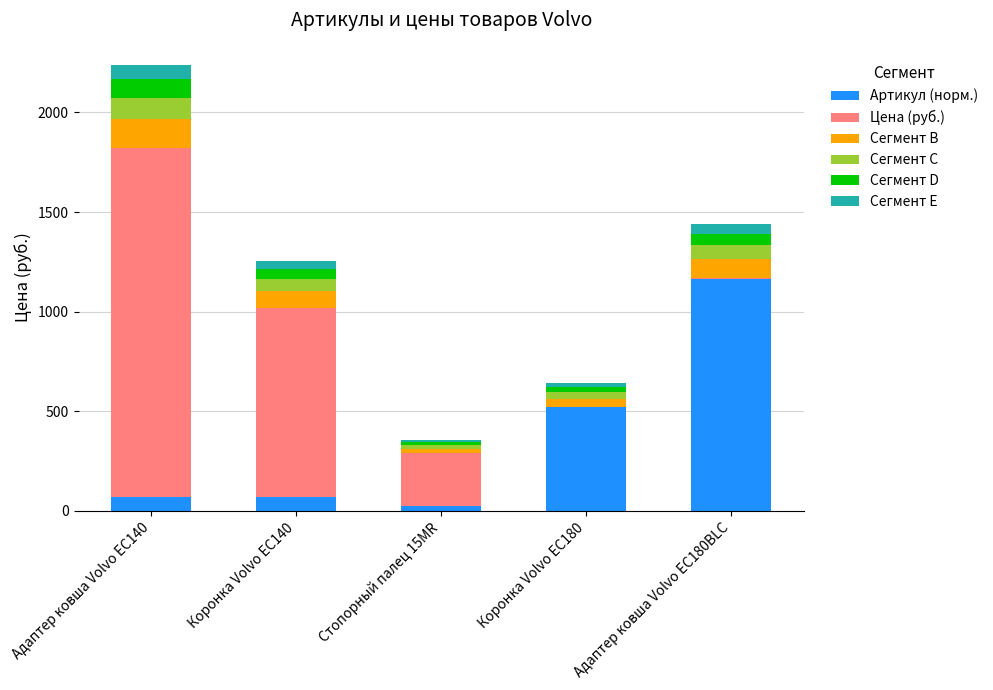

How many data points does each series have?

5